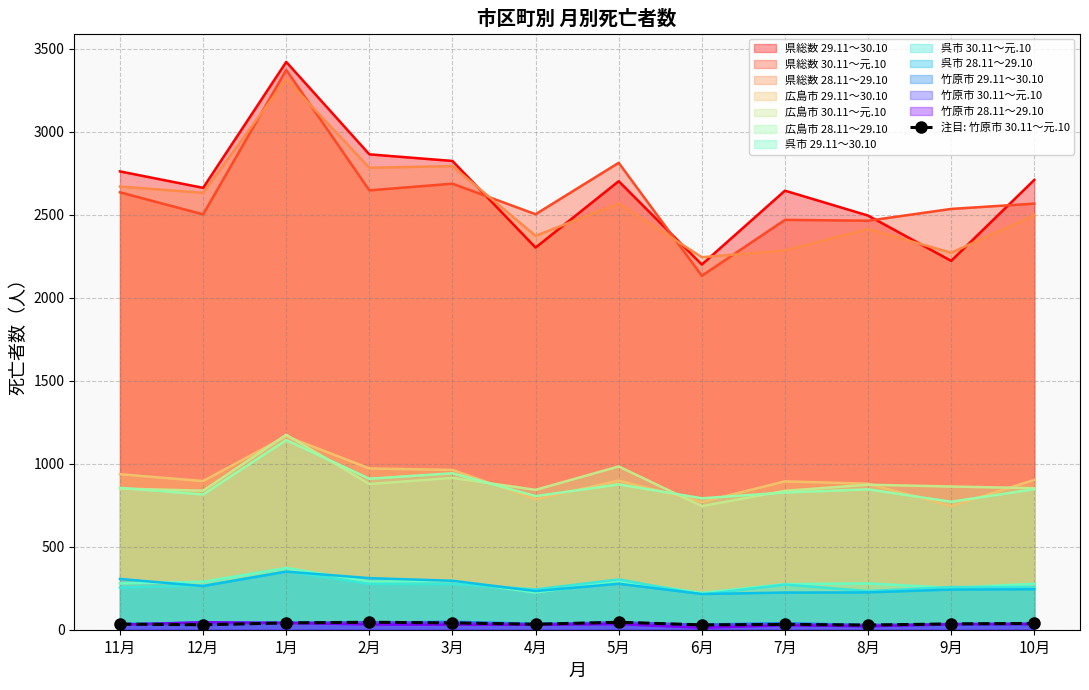

Read the value at 7月, to the nearest 5.

30